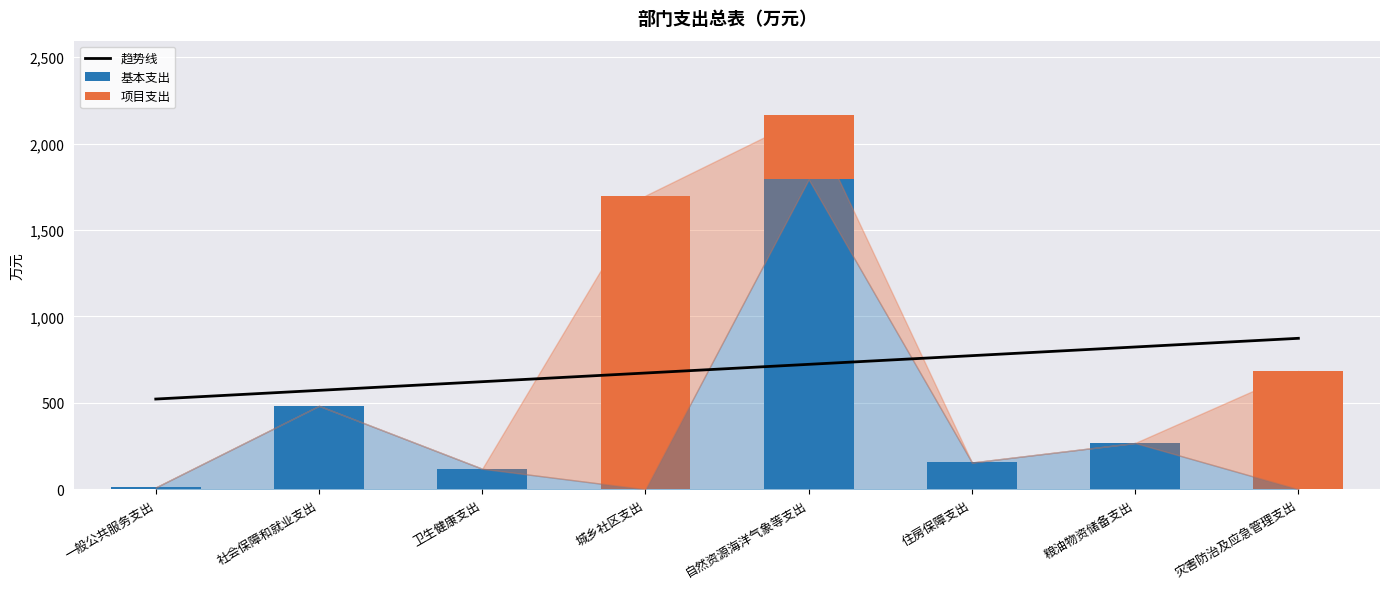

Which has a higher value, 城乡社区支出 or 粮油物资储备支出?

粮油物资储备支出